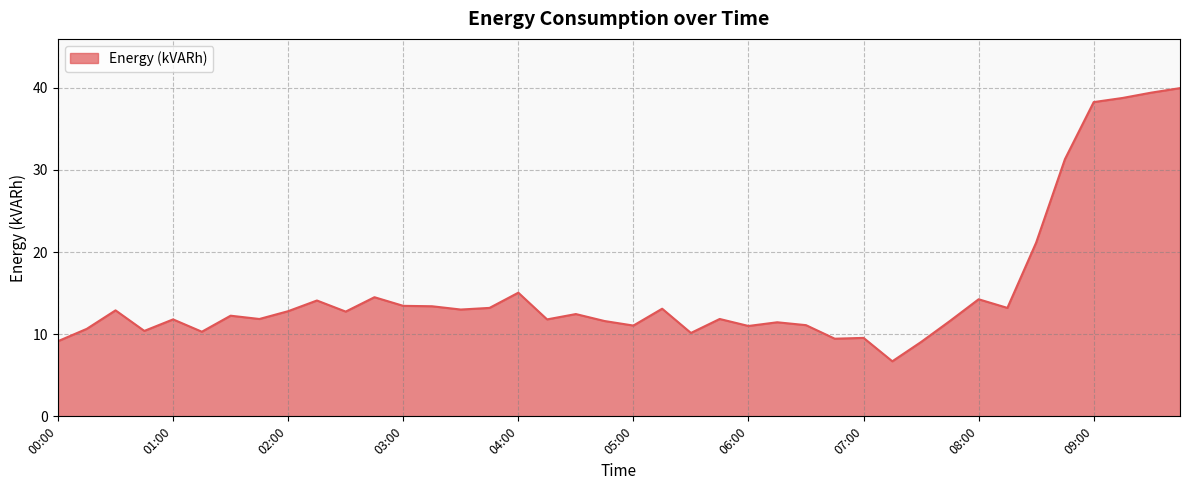

What is the greatest value displayed?

40.0